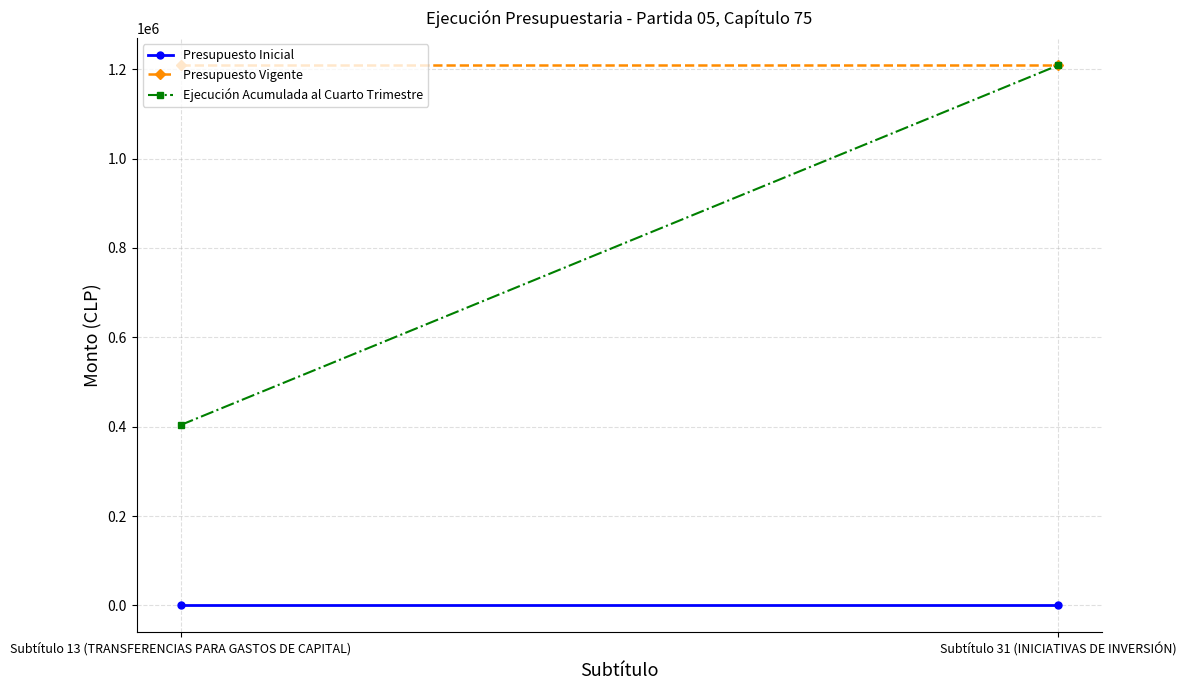

What are all the series names shown in the legend?

Presupuesto Inicial, Presupuesto Vigente, Ejecución Acumulada al Cuarto Trimestre